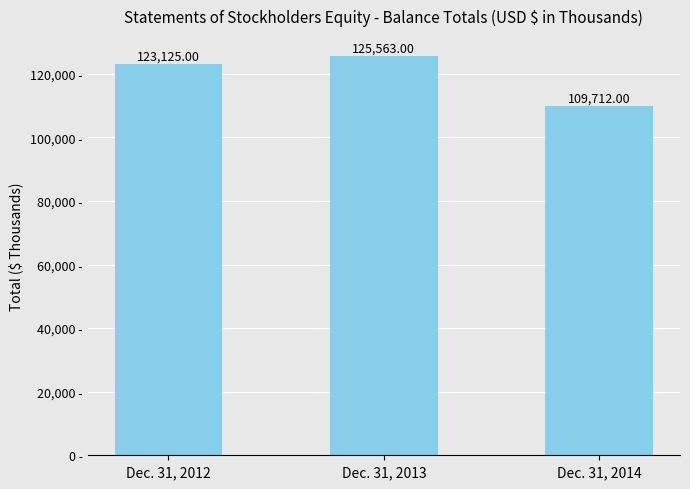

Reading left to right, transcribe all the data shown in this chart.

123125	125563	109712